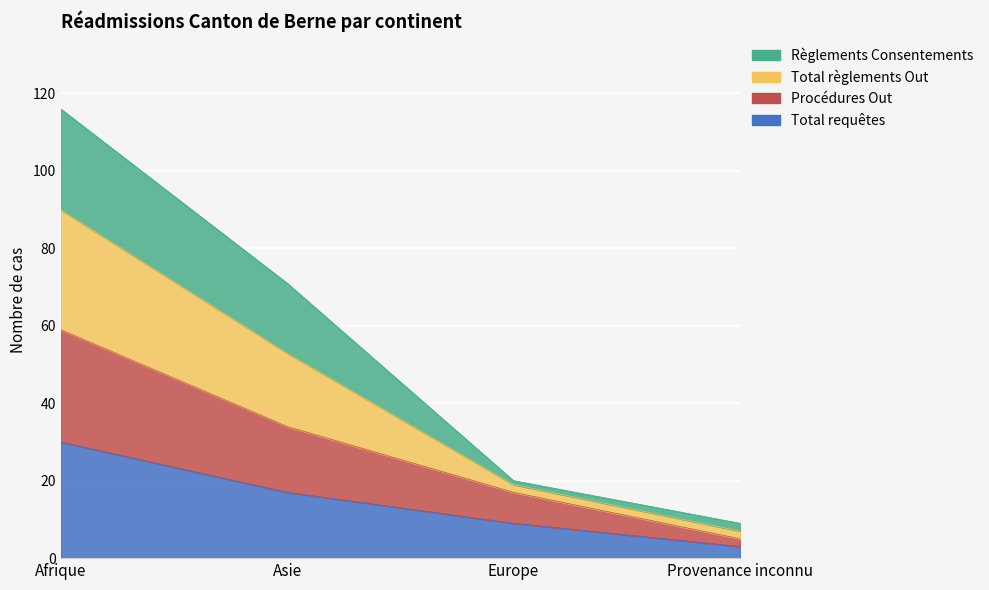

True or false: Procédures Out and Total requêtes cross at least once.

False